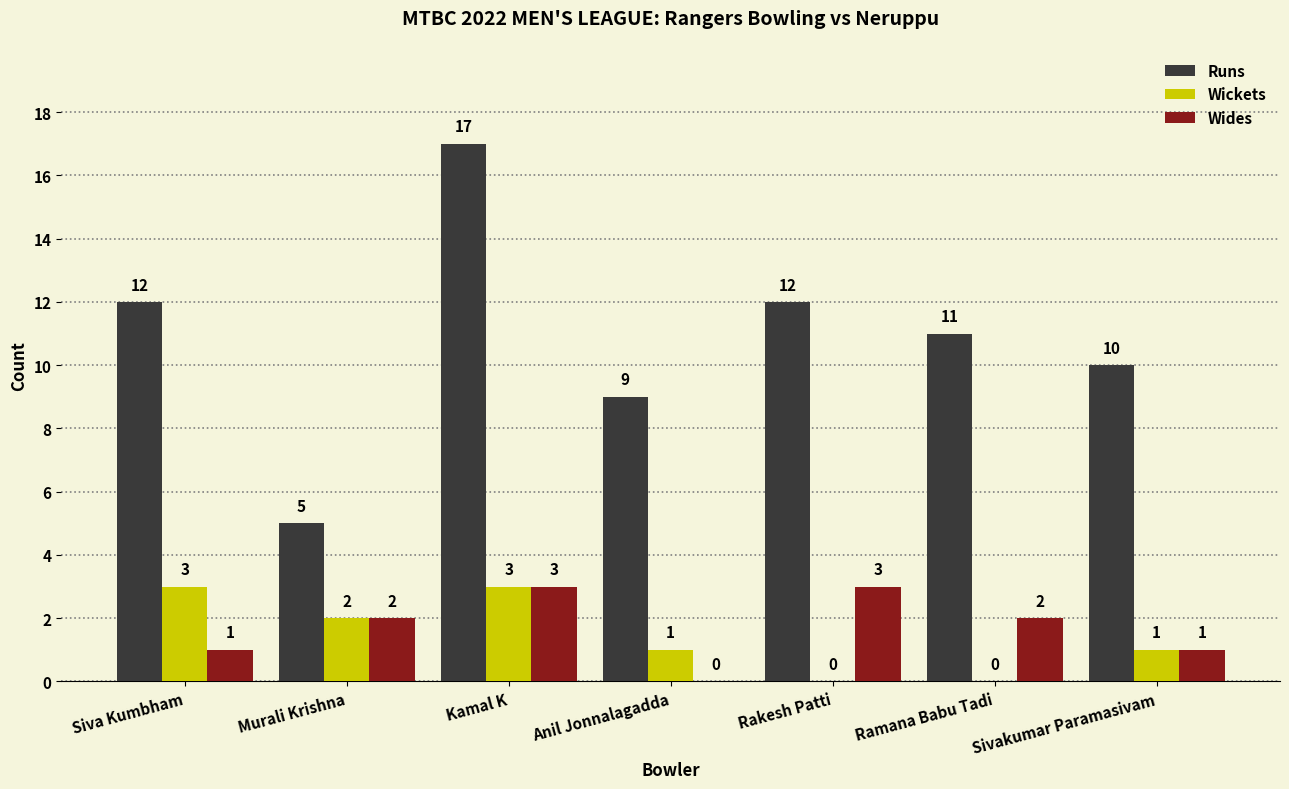

How many groups of bars are there?

7